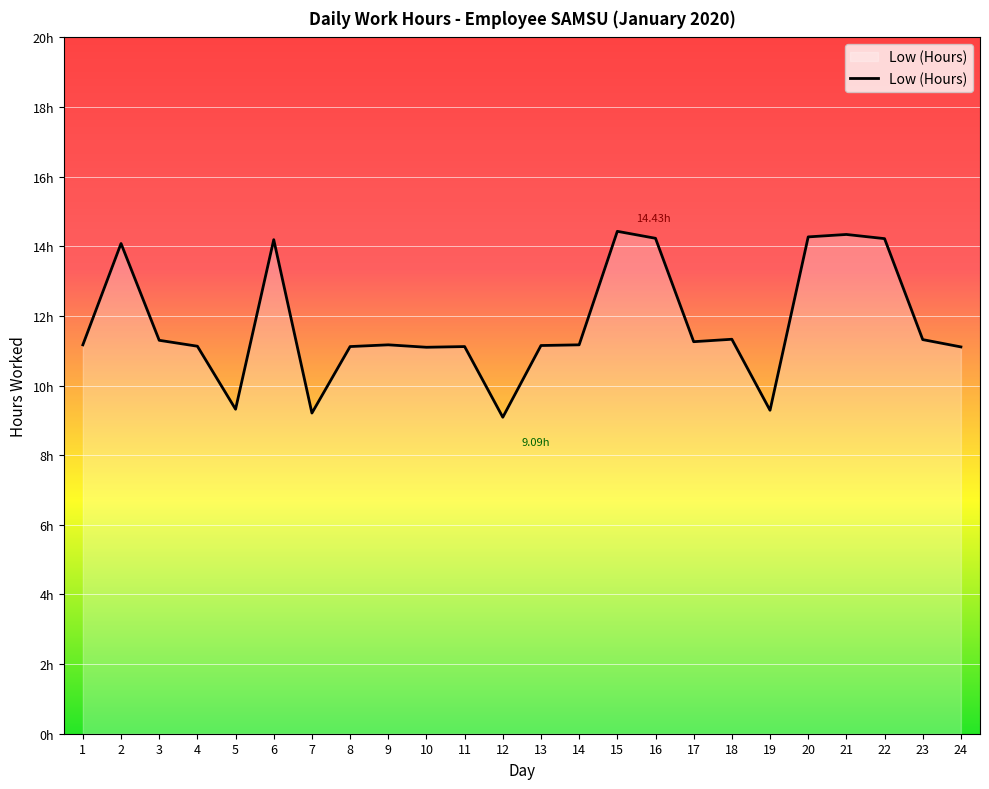

Reading left to right, what are all the values shown in this chart?

11.2	14.1	11.3	11.1	9.3	14.2	9.2	11.1	11.2	11.1	11.1	9.1	11.2	11.2	14.4	14.2	11.3	11.3	9.3	14.3	14.3	14.2	11.3	11.1